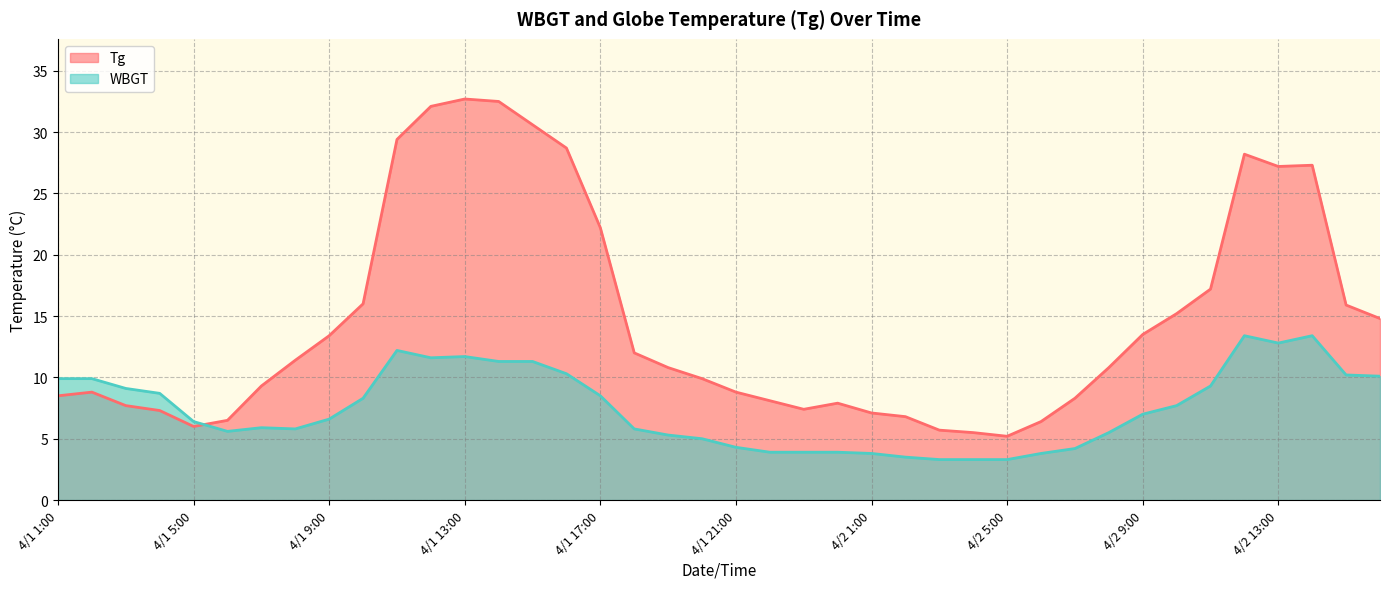

Rank the series by their average value, from highest to lowest.

Tg, WBGT